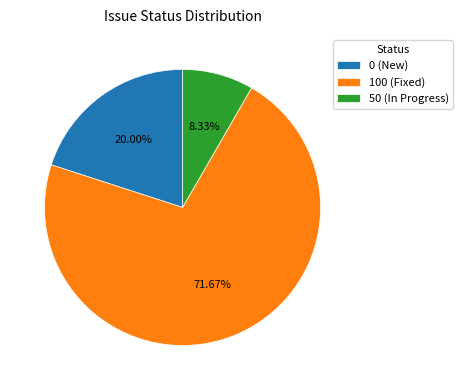

Which category has the biggest portion of the pie?

100